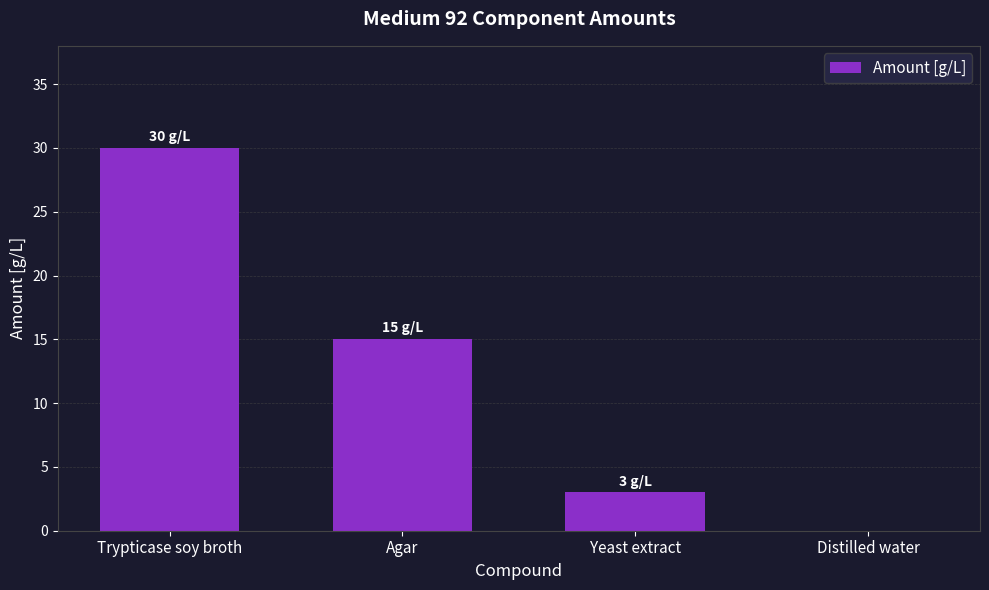

Reading right to left, extract all data points from this chart.

0	3	15	30